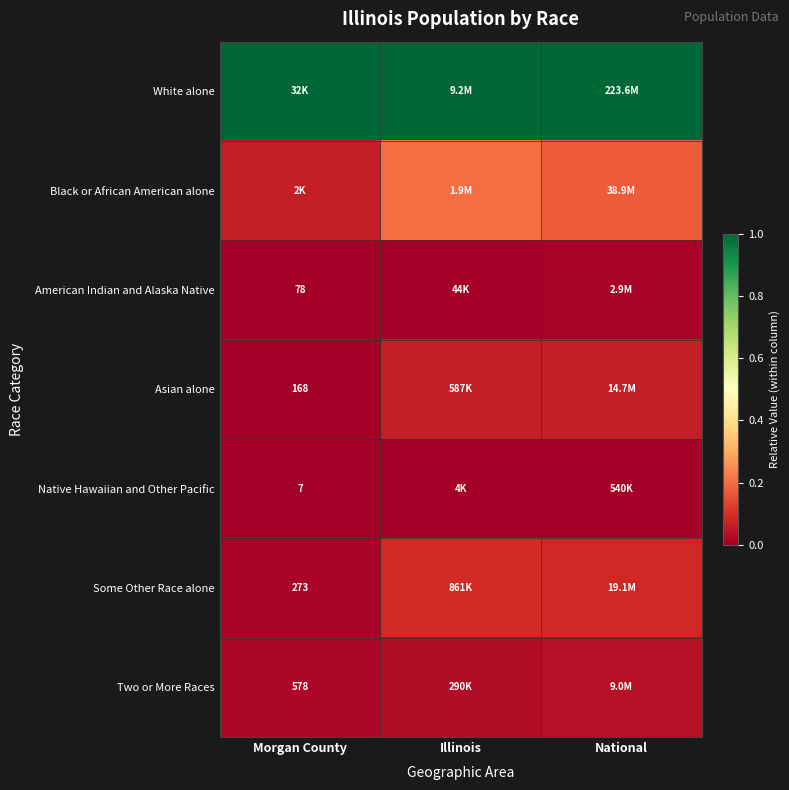

List the labels in order of American Indian and Alaska Native value, smallest first.

Morgan County, Illinois, National